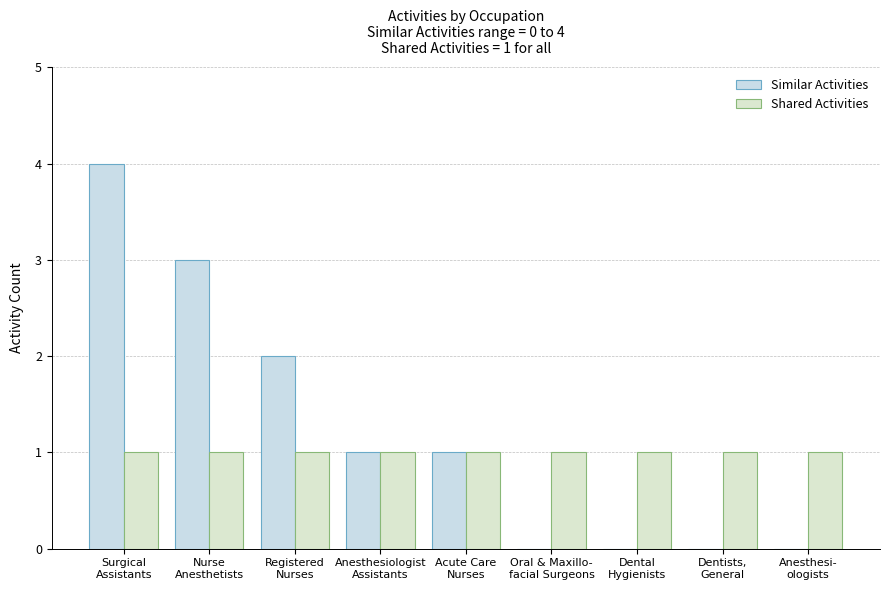

Rank the categories by Shared Activities value from highest to lowest.

Surgical
Assistants, Nurse
Anesthetists, Registered
Nurses, Anesthesiologist
Assistants, Acute Care
Nurses, Oral & Maxillo-
facial Surgeons, Dental
Hygienists, Dentists,
General, Anesthesi-
ologists